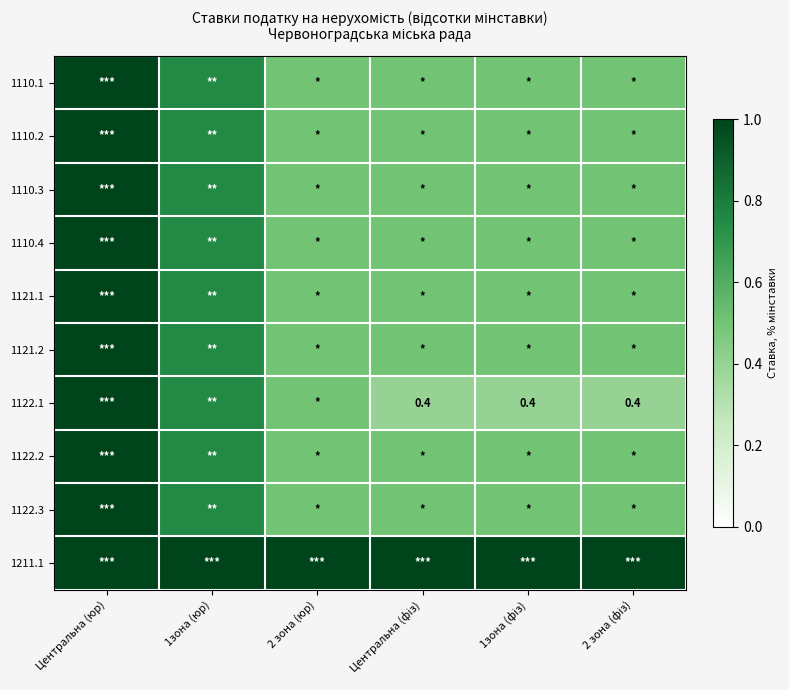

Which series changed the most between Центральна (фіз) and 2 зона (фіз)?

1110.1